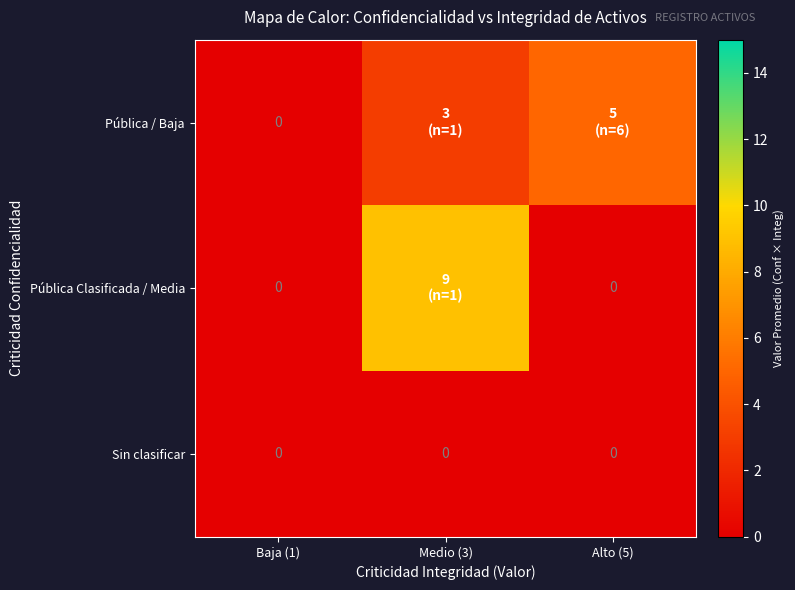

The Sin clasificar series shows 0 at Baja (1). True or false?

True